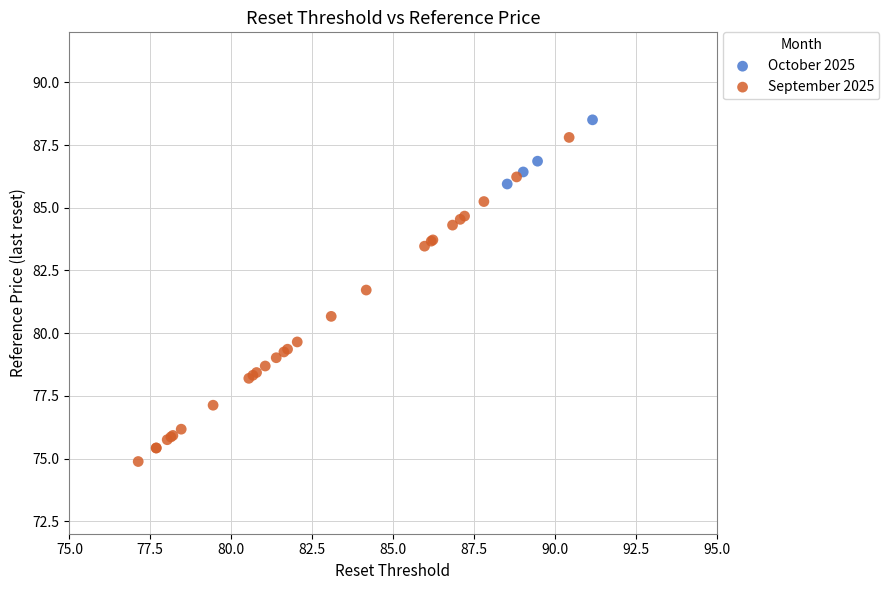

Which series has the largest Y range (max minus min)?

September 2025